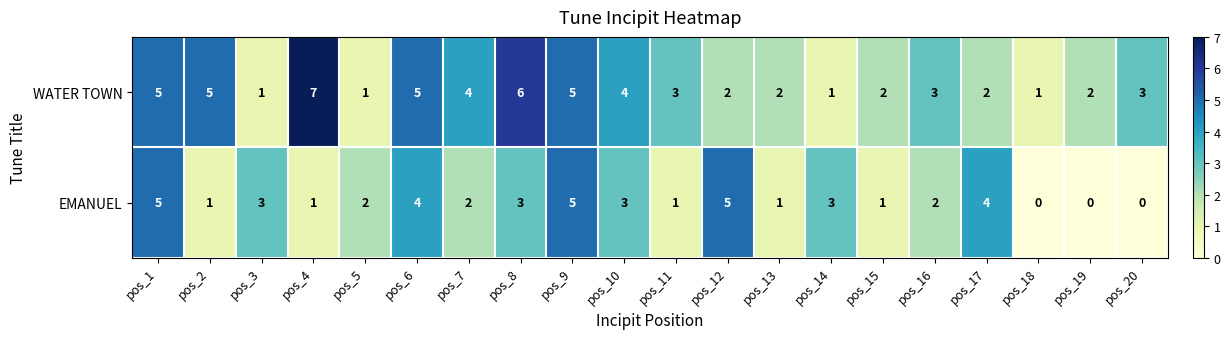

How many categories are shown in the chart?

20